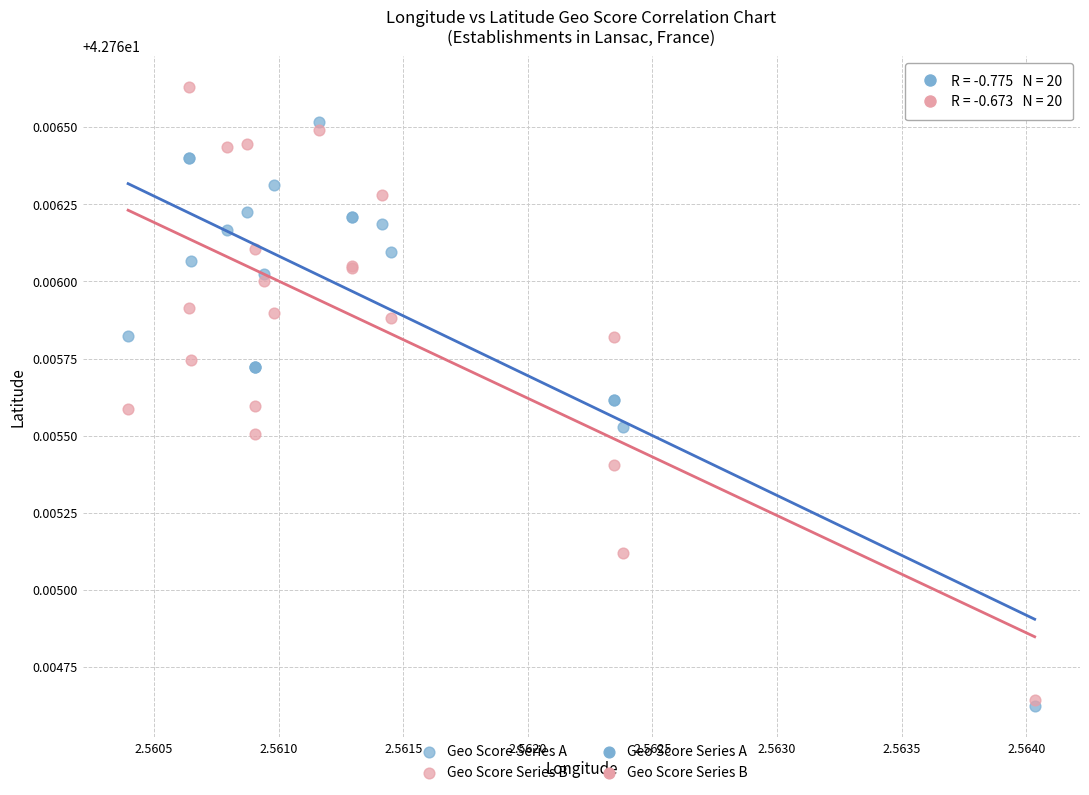

Which series contains the highest Y value?

Geo Score Series B